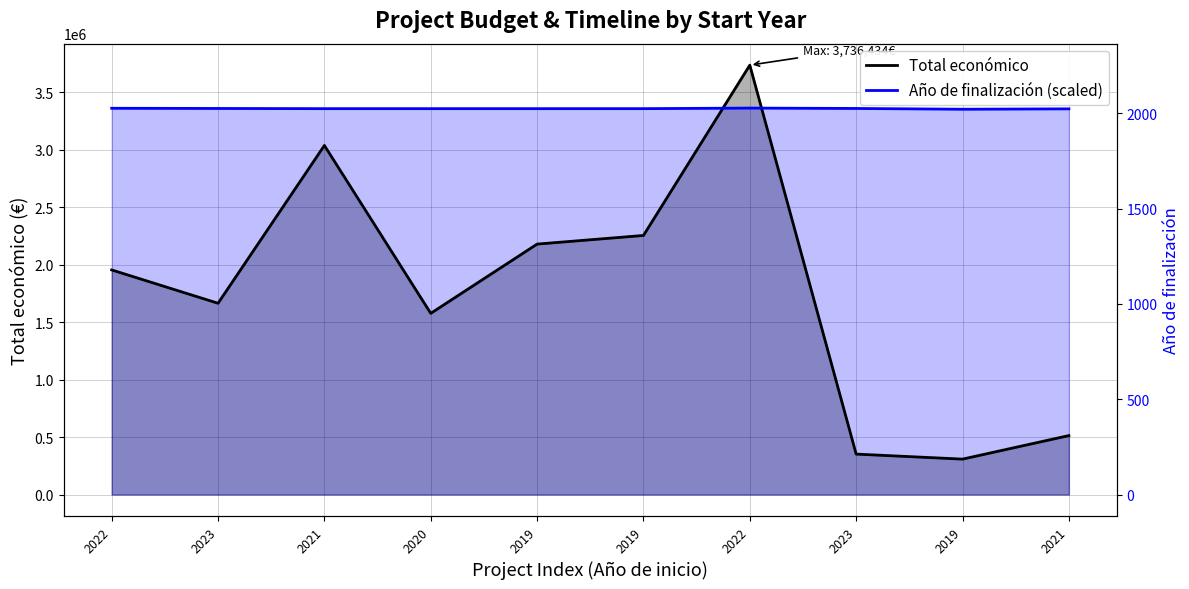

What is the label of the 1st point from the left?

2022